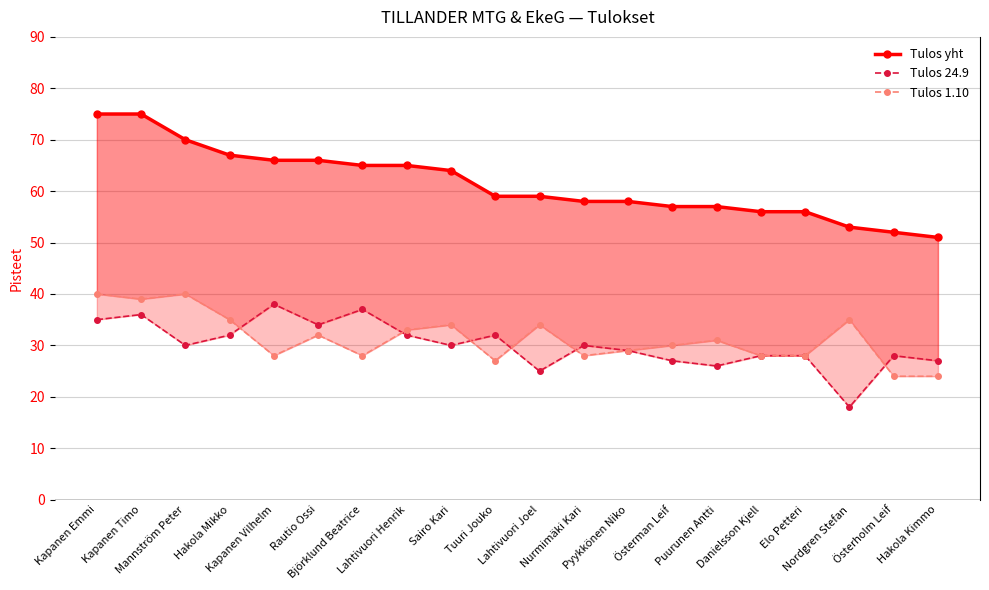

Reading left to right, transcribe all the data shown in this chart.

Tulos yht: Kapanen Emmi=75	Kapanen Timo=75	Mannström Peter=70	Hakola Mikko=67	Kapanen Vilhelm=66	Rautio Ossi=66	Björklund Beatrice=65	Lahtivuori Henrik=65	Sairo Kari=64	Tuuri Jouko=59	Lahtivuori Joel=59	Nurmimäki Kari=58	Pyykkönen Niko=58	Österman Leif=57	Puurunen Antti=57	Danielsson Kjell=56	Elo Petteri=56	Nordgren Stefan=53	Österholm Leif=52	Hakola Kimmo=51
Tulos 24.9: Kapanen Emmi=35	Kapanen Timo=36	Mannström Peter=30	Hakola Mikko=32	Kapanen Vilhelm=38	Rautio Ossi=34	Björklund Beatrice=37	Lahtivuori Henrik=32	Sairo Kari=30	Tuuri Jouko=32	Lahtivuori Joel=25	Nurmimäki Kari=30	Pyykkönen Niko=29	Österman Leif=27	Puurunen Antti=26	Danielsson Kjell=28	Elo Petteri=28	Nordgren Stefan=18	Österholm Leif=28	Hakola Kimmo=27
Tulos 1.10: Kapanen Emmi=40	Kapanen Timo=39	Mannström Peter=40	Hakola Mikko=35	Kapanen Vilhelm=28	Rautio Ossi=32	Björklund Beatrice=28	Lahtivuori Henrik=33	Sairo Kari=34	Tuuri Jouko=27	Lahtivuori Joel=34	Nurmimäki Kari=28	Pyykkönen Niko=29	Österman Leif=30	Puurunen Antti=31	Danielsson Kjell=28	Elo Petteri=28	Nordgren Stefan=35	Österholm Leif=24	Hakola Kimmo=24